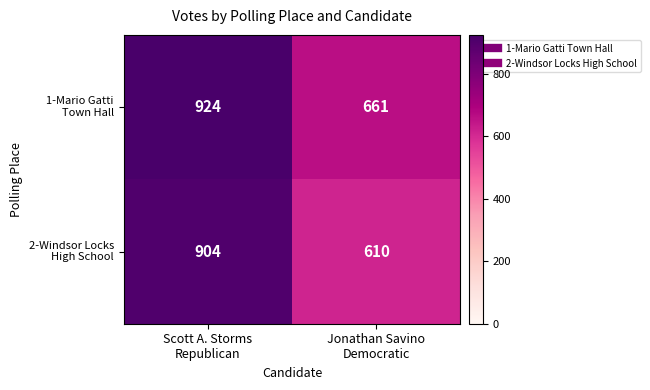

Count the number of categories in the chart.

2